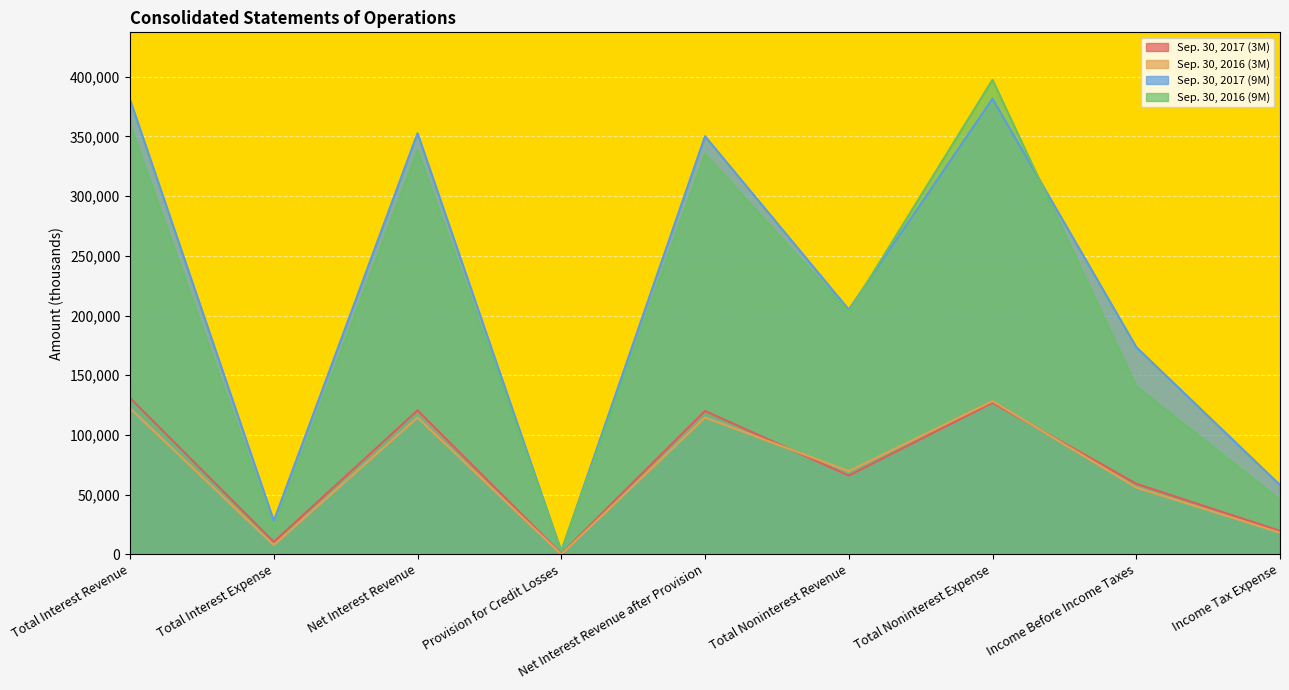

Between Total Interest Expense and Provision for Credit Losses, which is larger?

Total Interest Expense